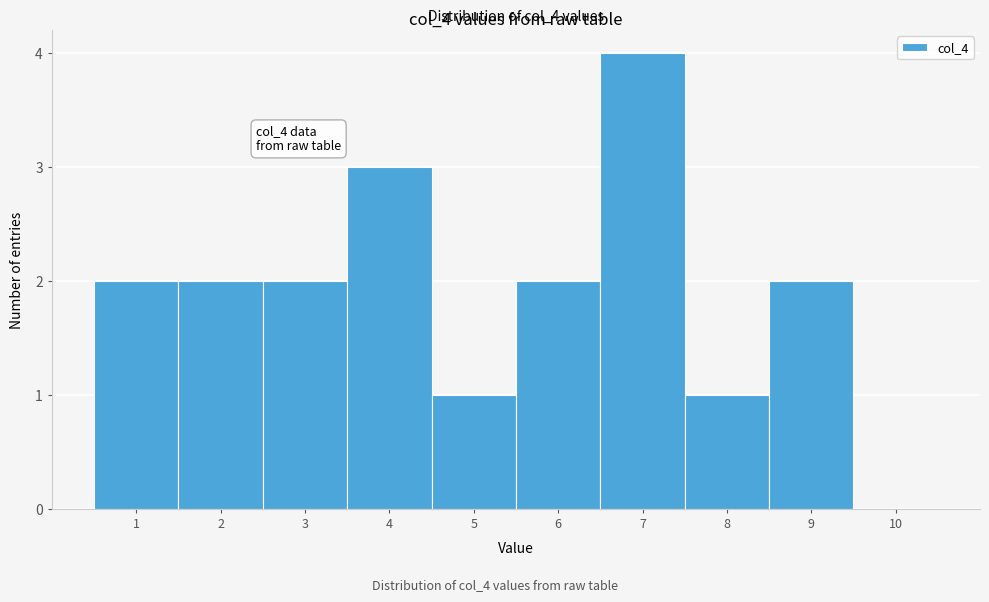

Which range on the x-axis has the tallest bar?

6.5 to 7.5